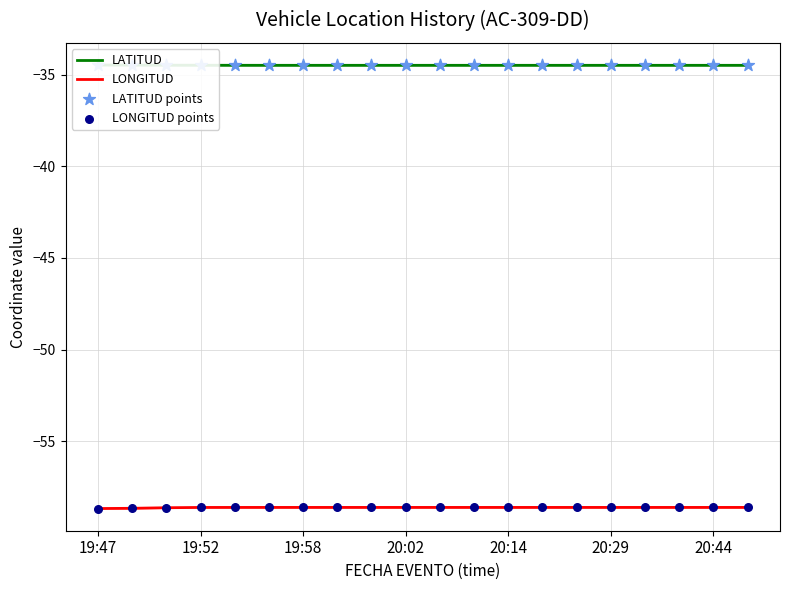

At how many categories does at least one series exceed -55?

20